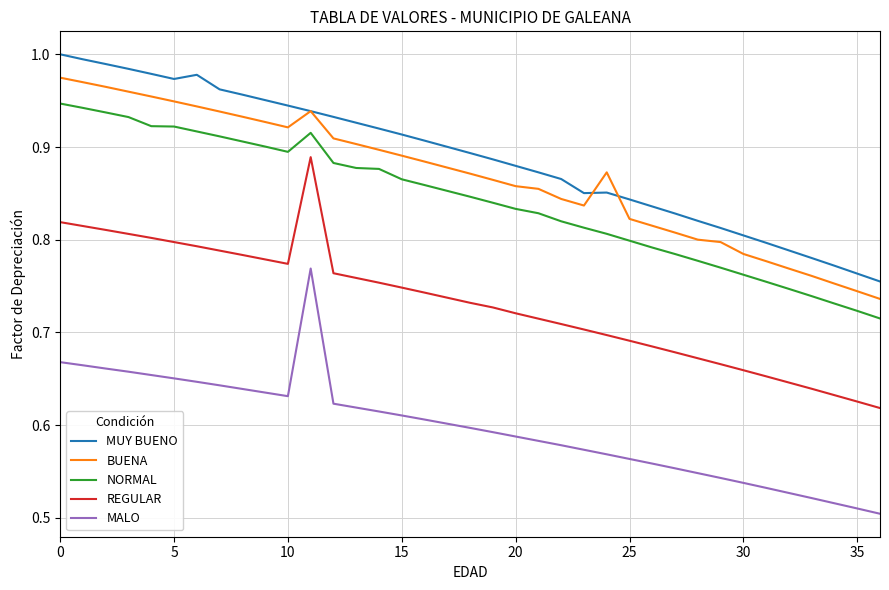

True or false: BUENA and MALO intersect in this chart.

False